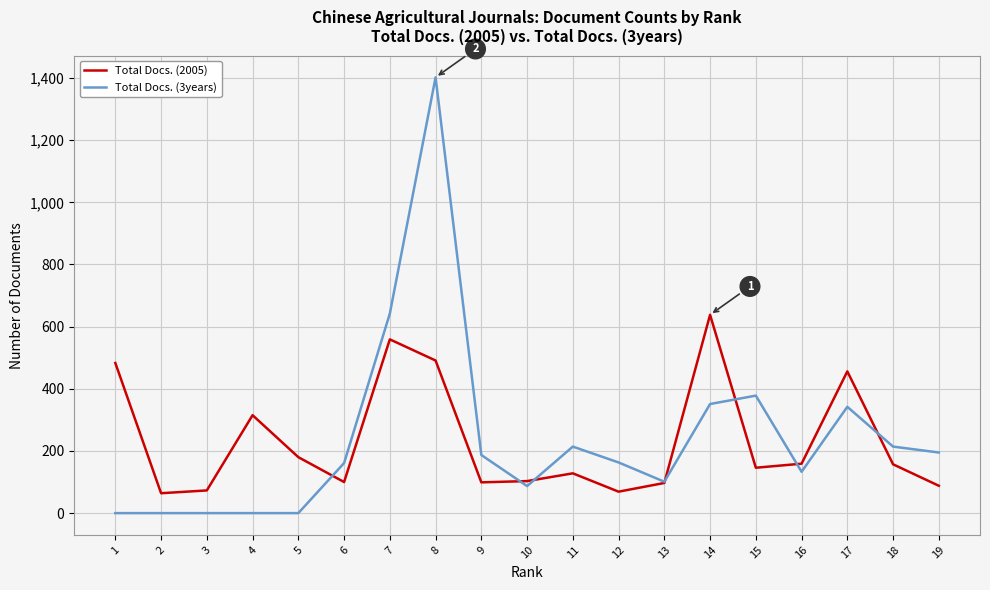

How many values in the Total Docs. (2005) series exceed 146?

9